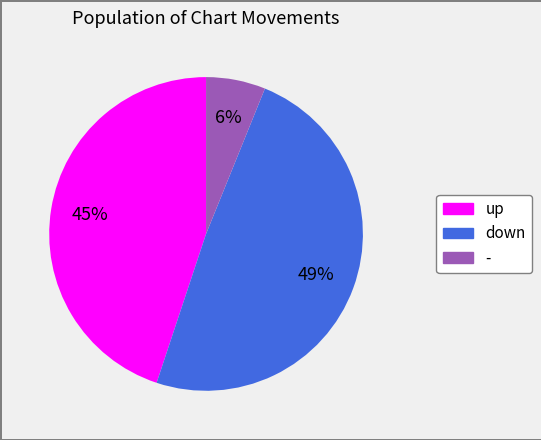

Which category has the smallest portion of the pie?

-